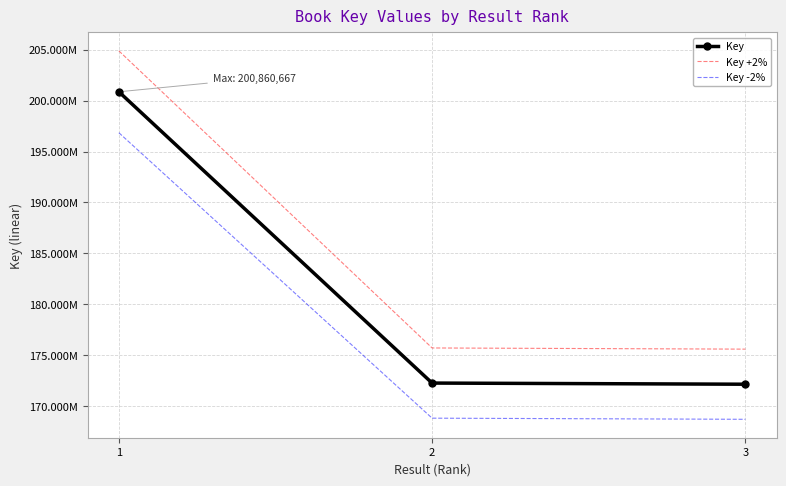

Which series has the largest total across all categories?

Key +2%